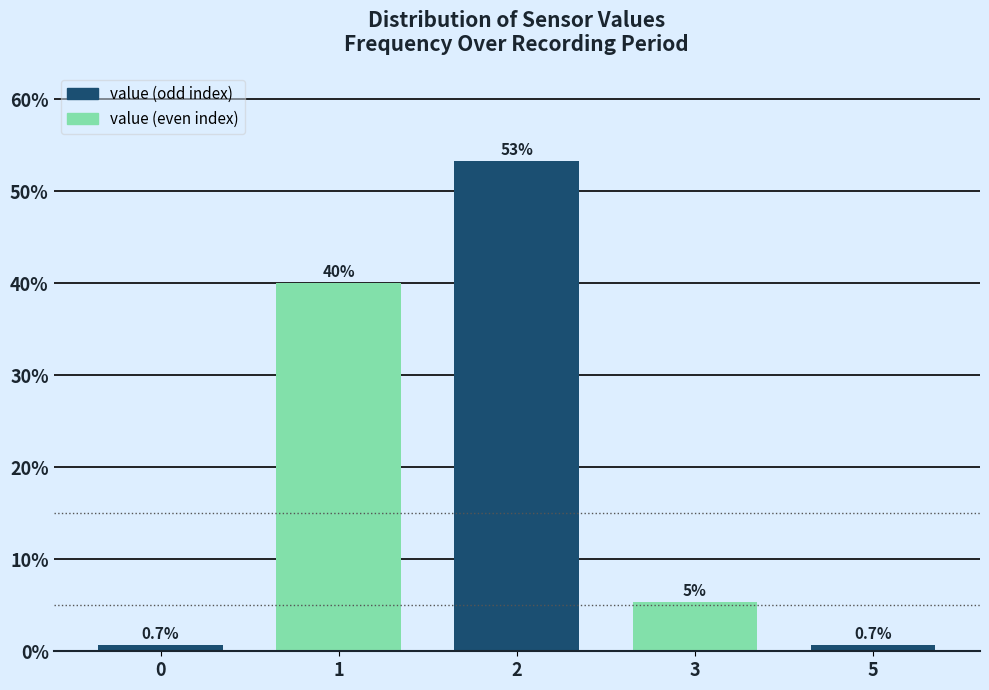

What is the sum of all values?

100.0